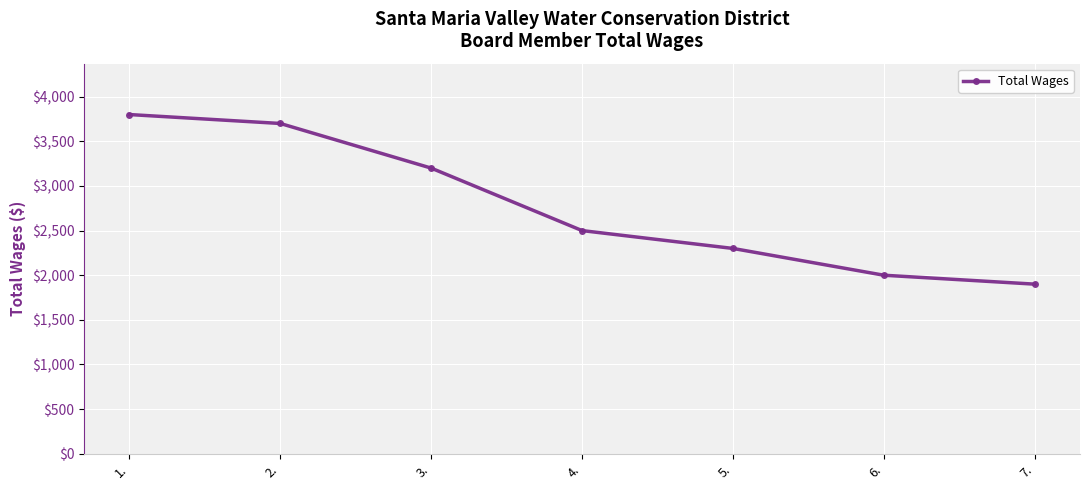

How many categories are shown in the chart?

7